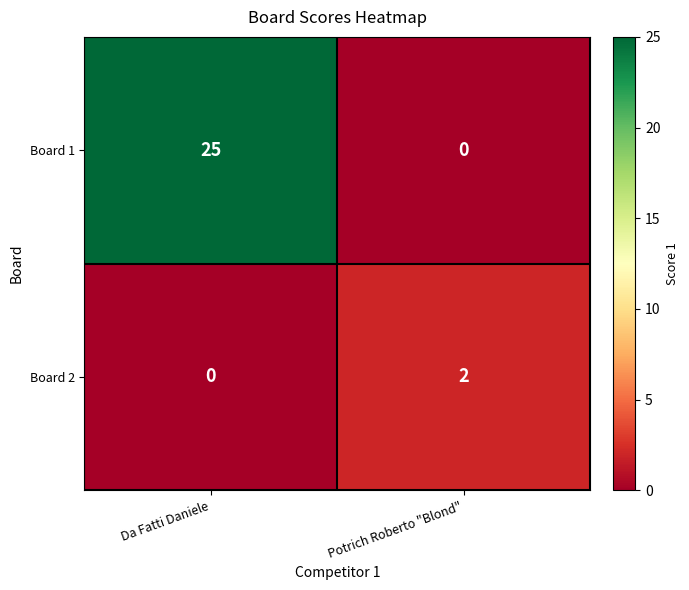

Rank the series at Potrich Roberto "Blond" from highest to lowest value.

Board 2, Board 1